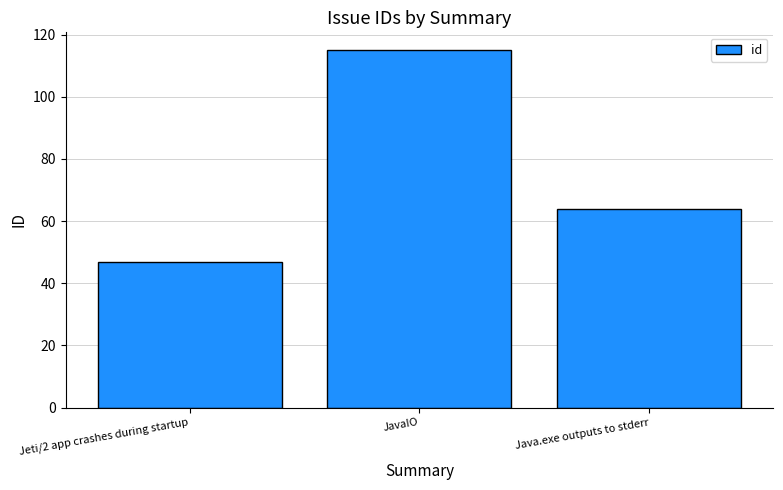

How many distinct data groups are displayed?

1